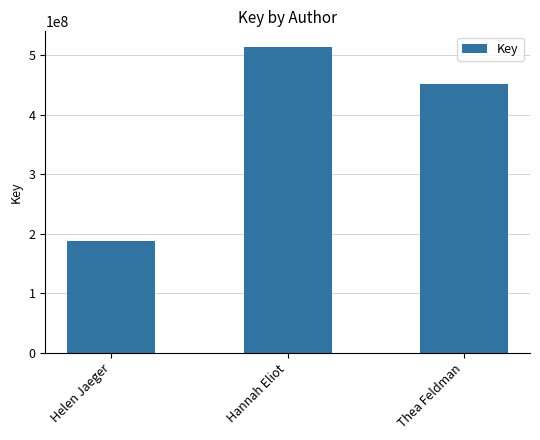

What is the approximate value at Helen Jaeger, to the nearest 10?

187950010